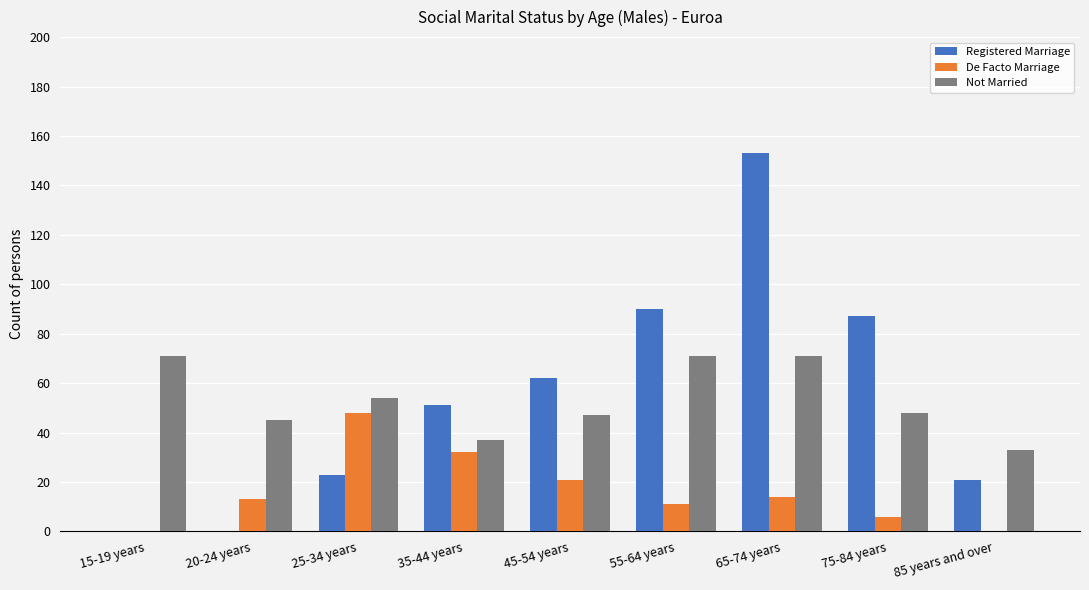

Is it true that Registered Marriage equals 21 at 85 years and over?

True